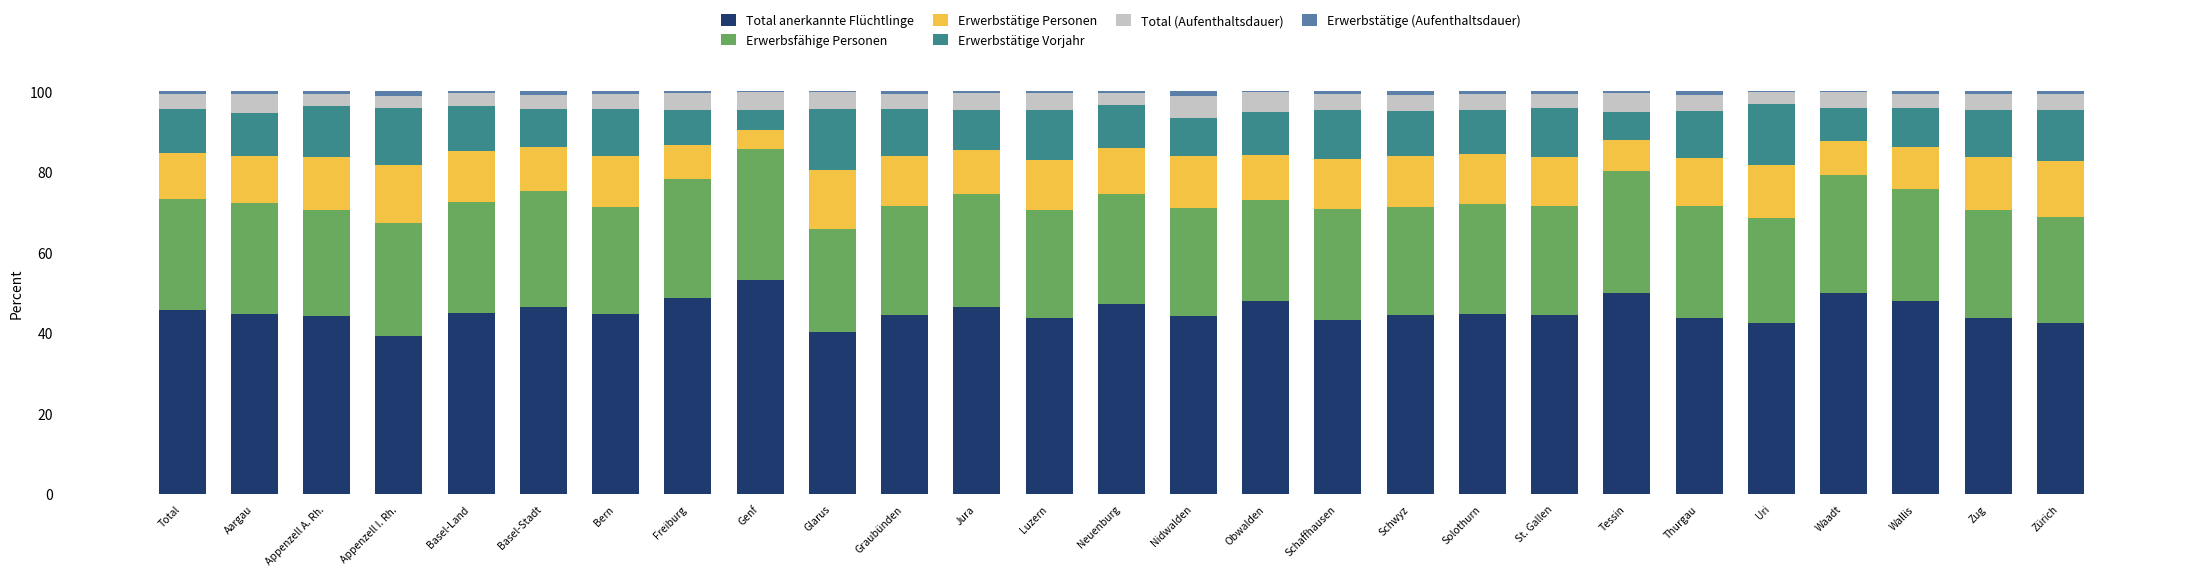

Is it true that Total anerkannte Flüchtlinge equals 39.2 at Appenzell I. Rh.?

True